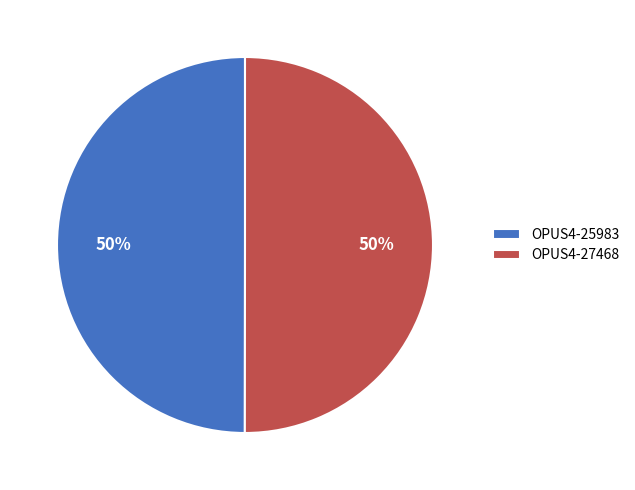

To the nearest percent, what is the combined percentage of OPUS4-27468 and OPUS4-25983?

100%